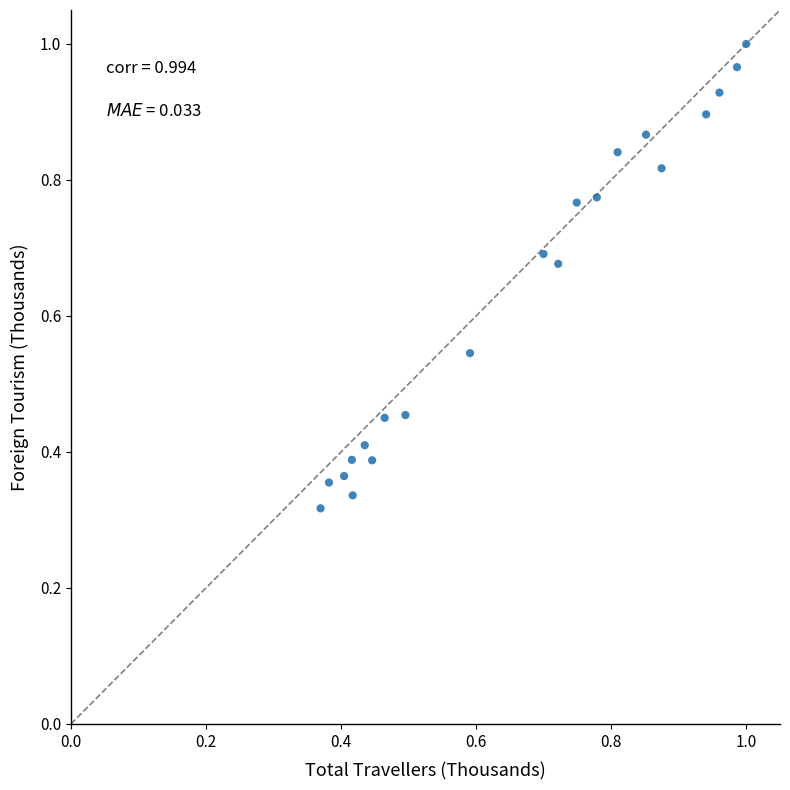

What is the range of X values (max minus min)?

0.6